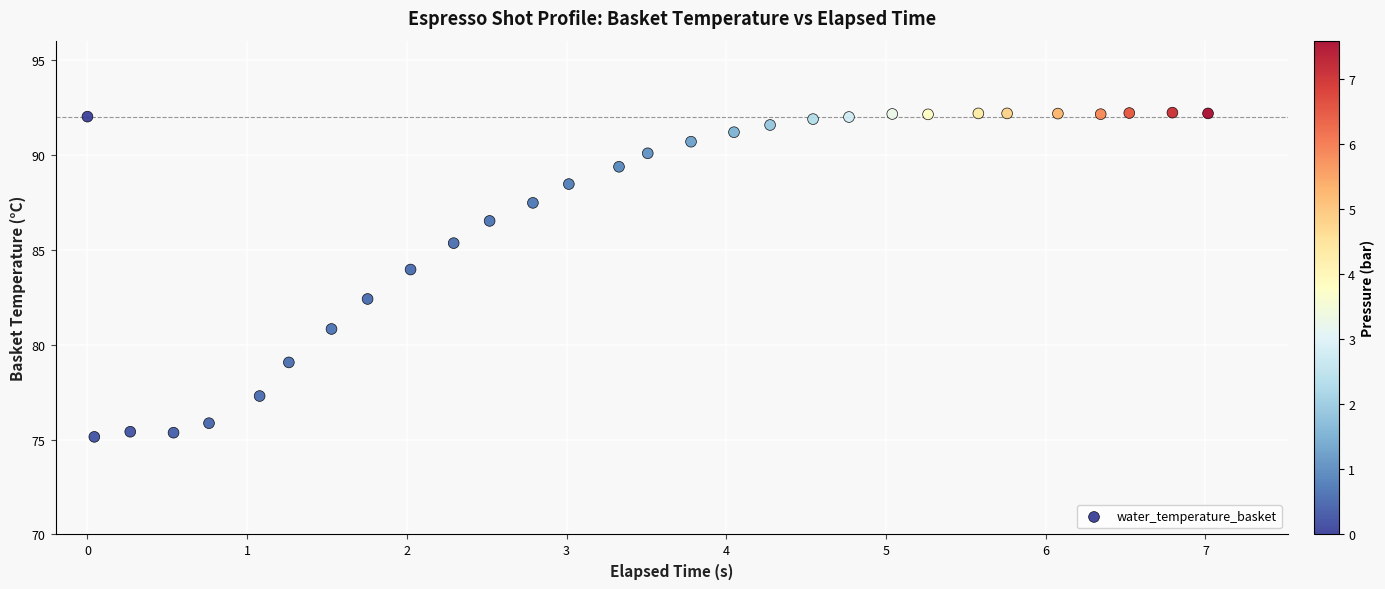

What is the range of X values (max minus min)?

7.0